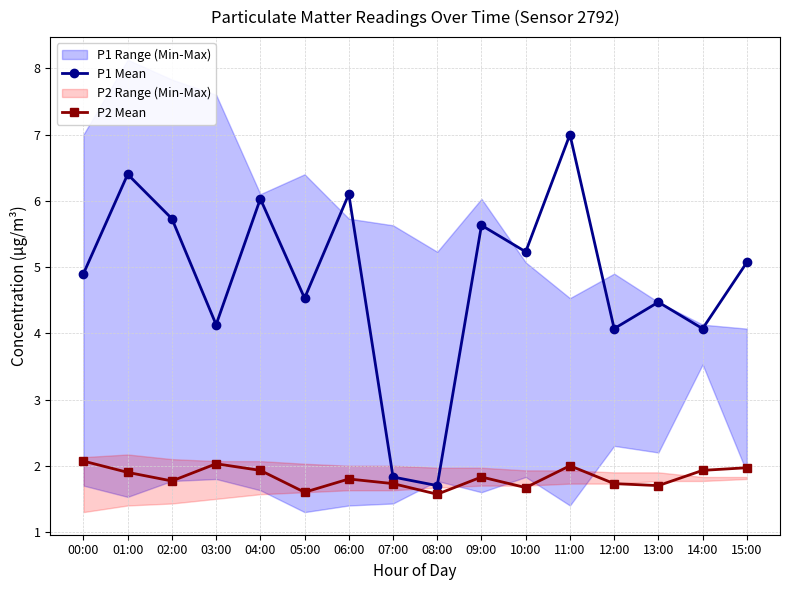

True or false: P2 Mean has more than 0 points higher than both neighbors.

True